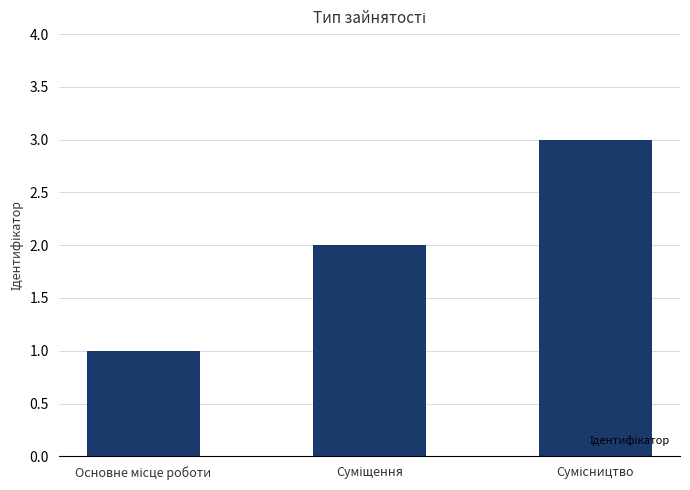

What is the smallest value displayed?

1